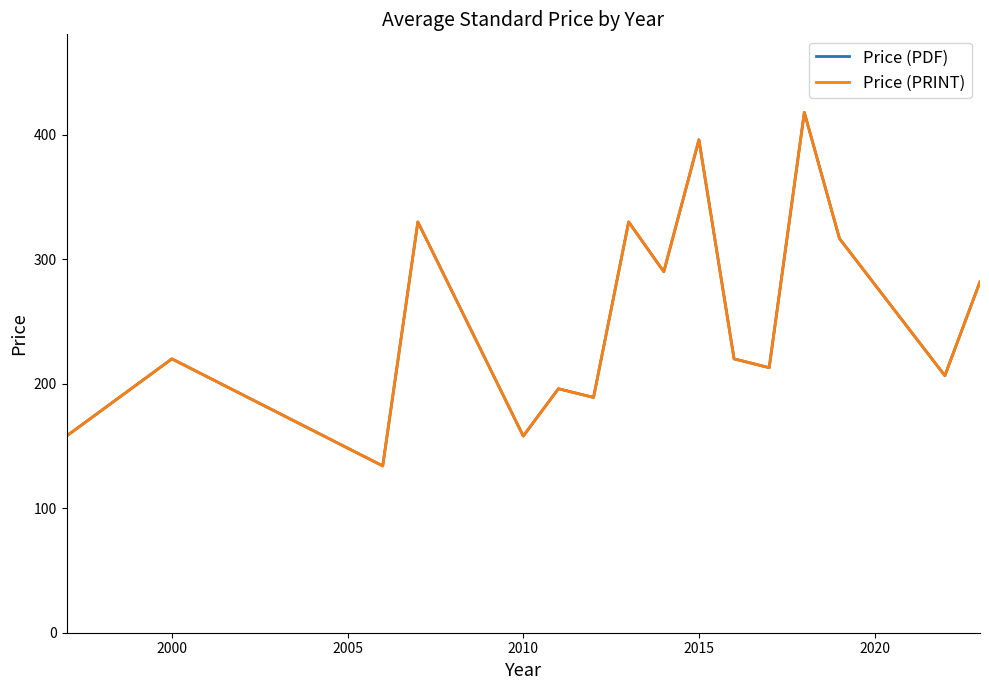

True or false: Price (PDF) and Price (PRINT) intersect in this chart.

False